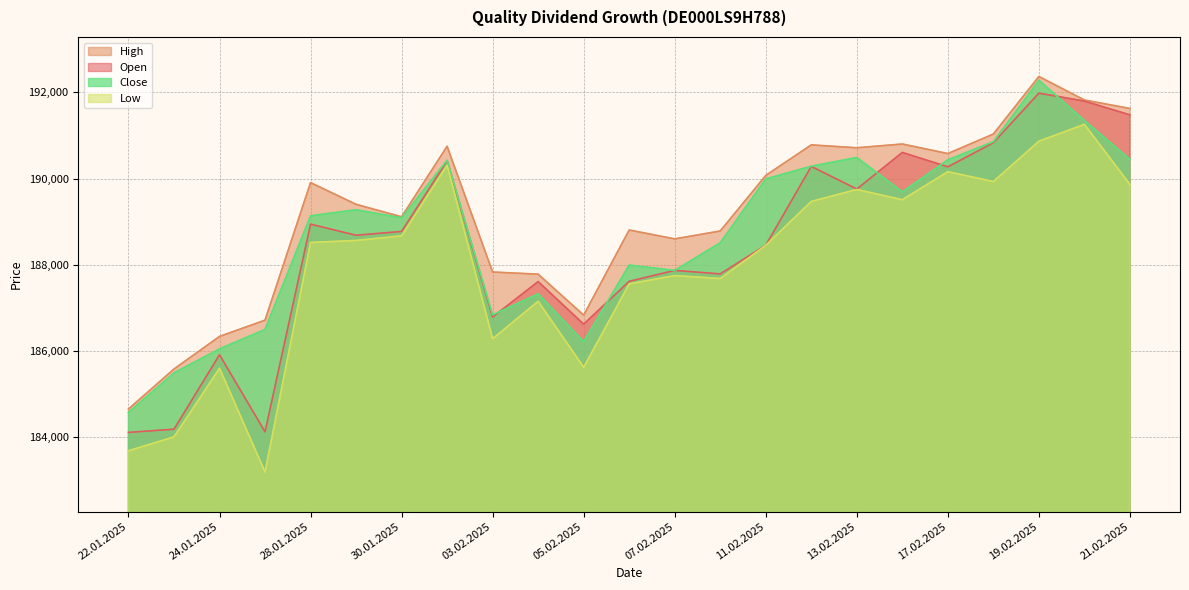

The value of Open at 11.02.2025 is 188455. True or false?

True